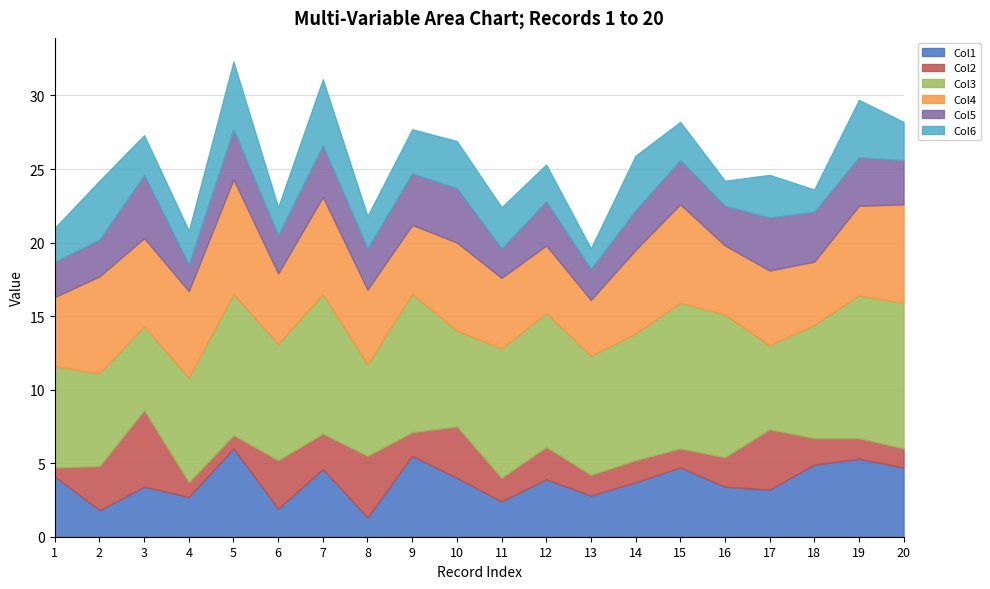

True or false: Col5 and Col6 intersect in this chart.

True